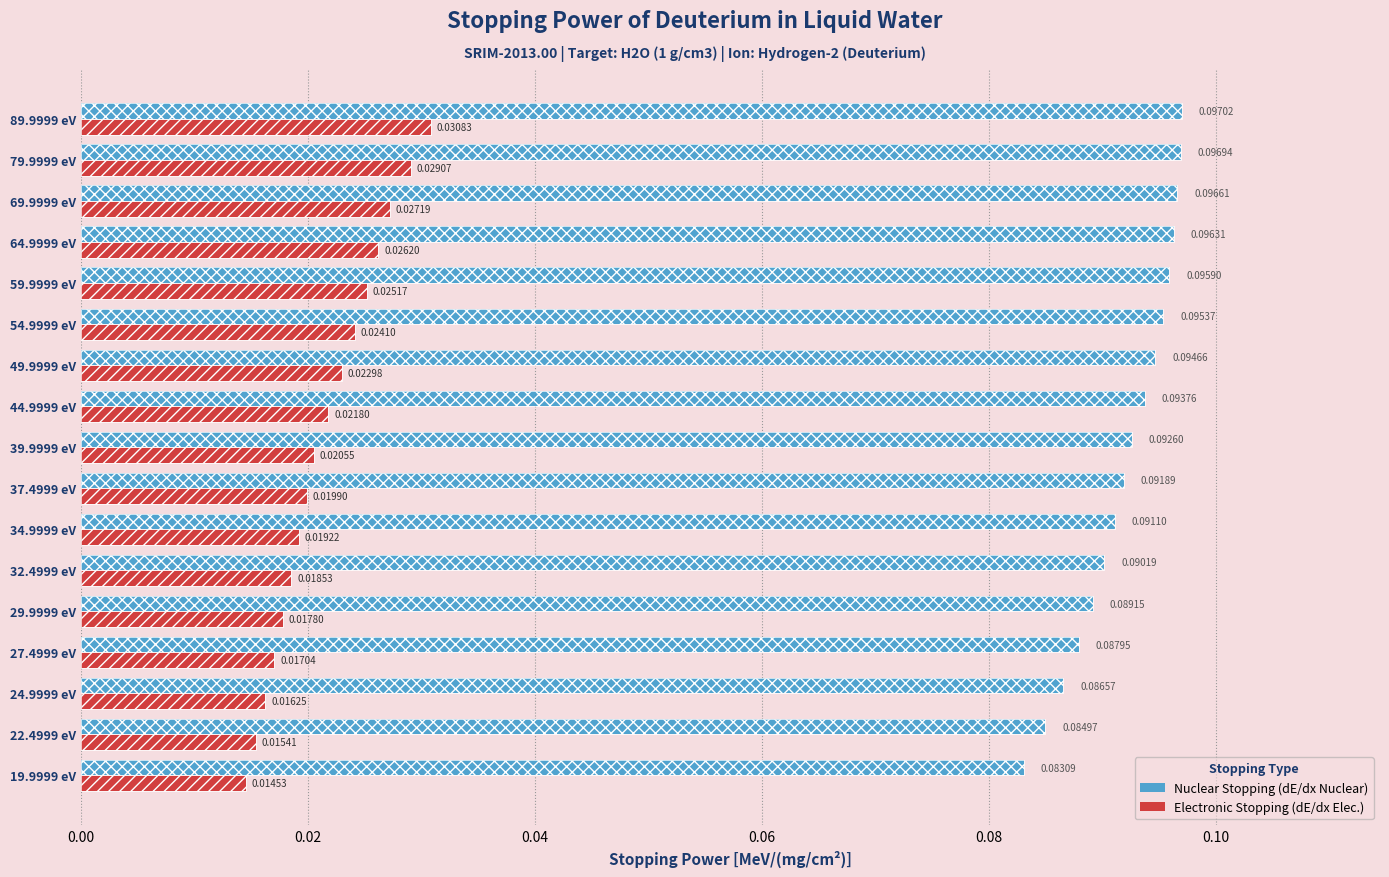

What is the sum of all Nuclear Stopping (dE/dx Nuclear) values?

1.6